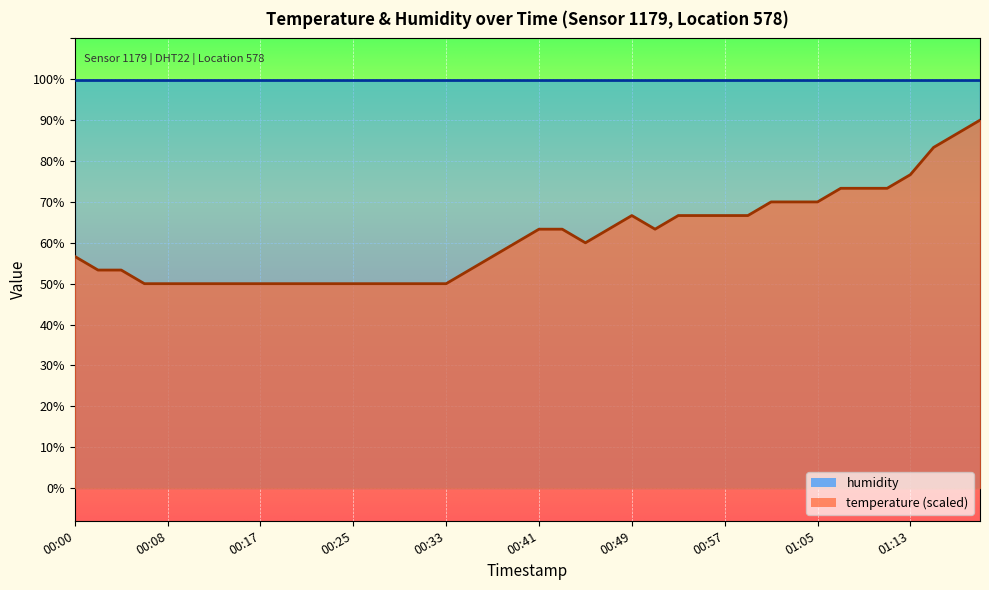

What is the sum of the values at 00:02 and 00:59?

120.0